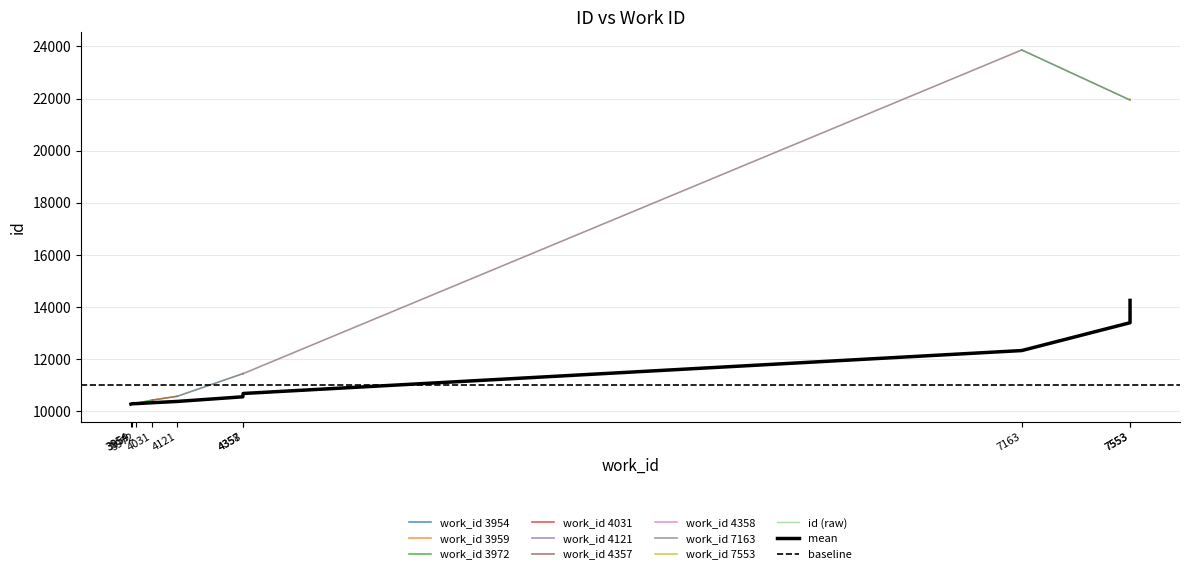

What is the average value?

14259